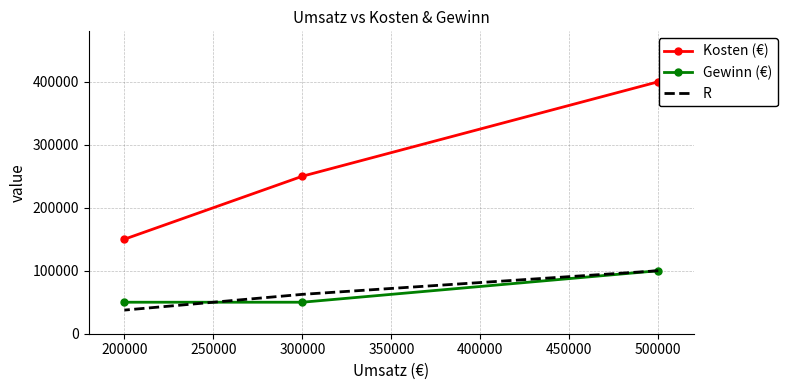

How many categories are shown in the chart?

3